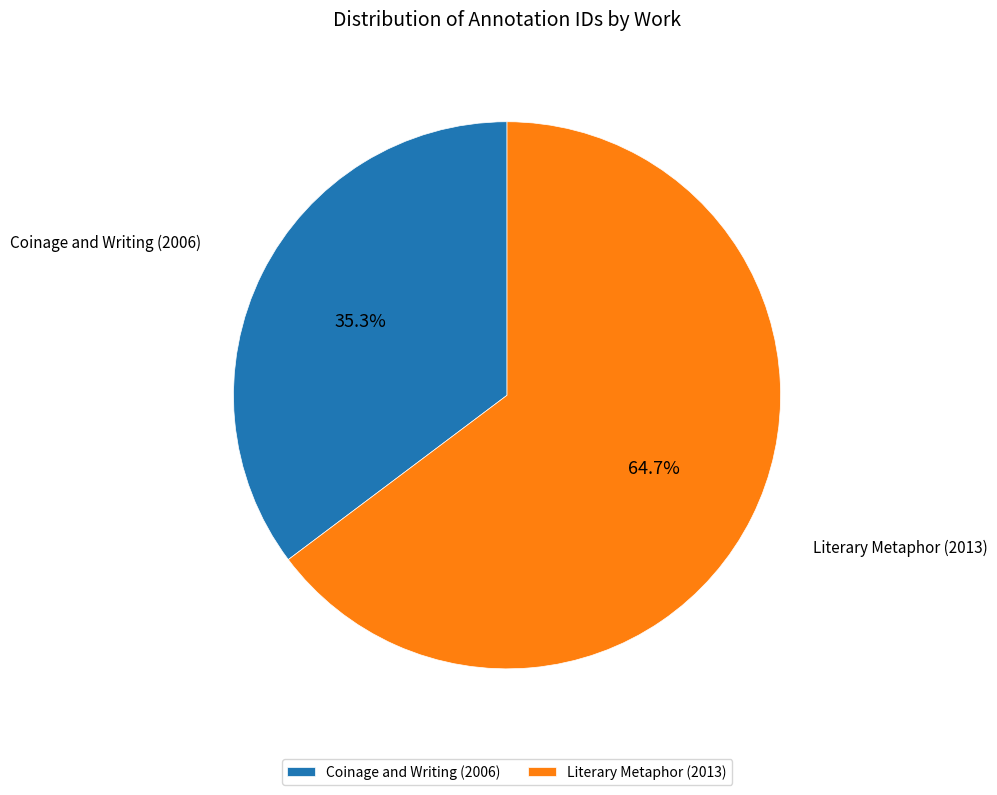

Count the number of slices in the pie.

2